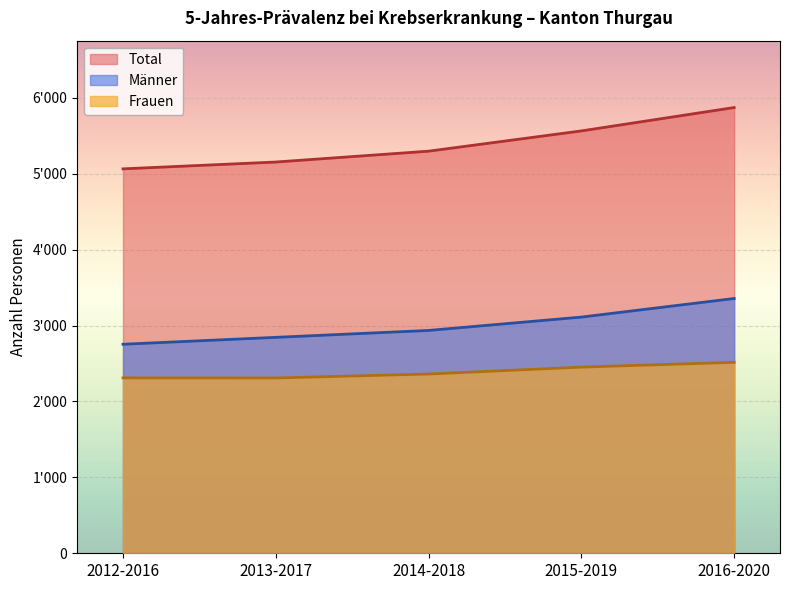

What is the label of the 3rd point from the left?

2014-2018